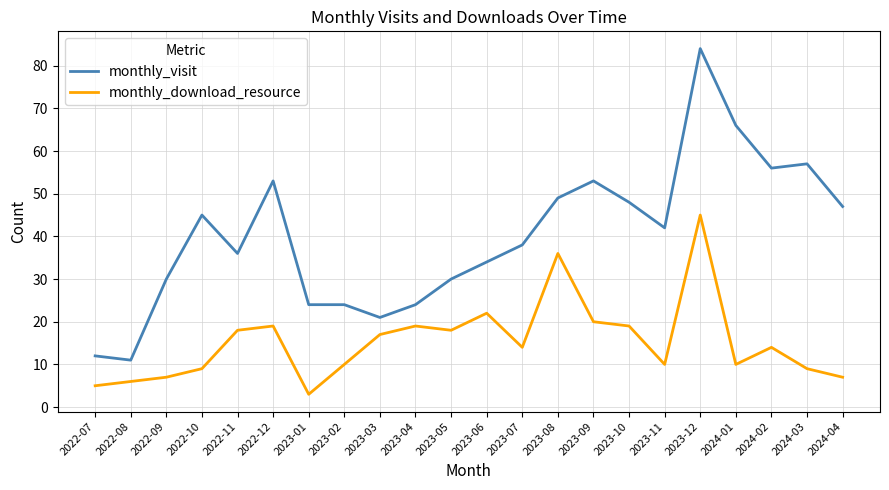

What position from the right is 2023-09?

8